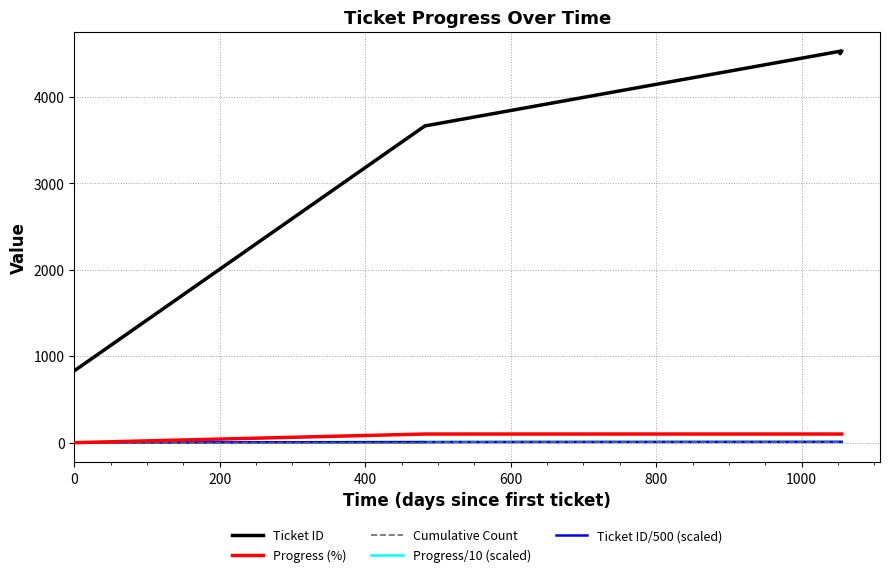

What is the difference between the second highest and minimum values in the Ticket ID series?

3697